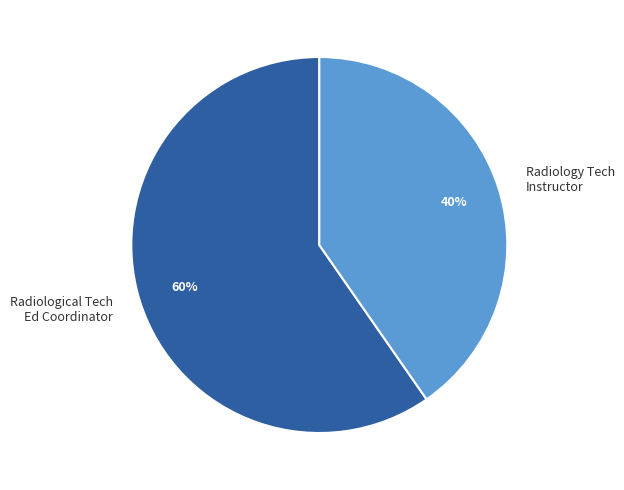

What is the majority slice?

Radiological Tech Ed Coordinator